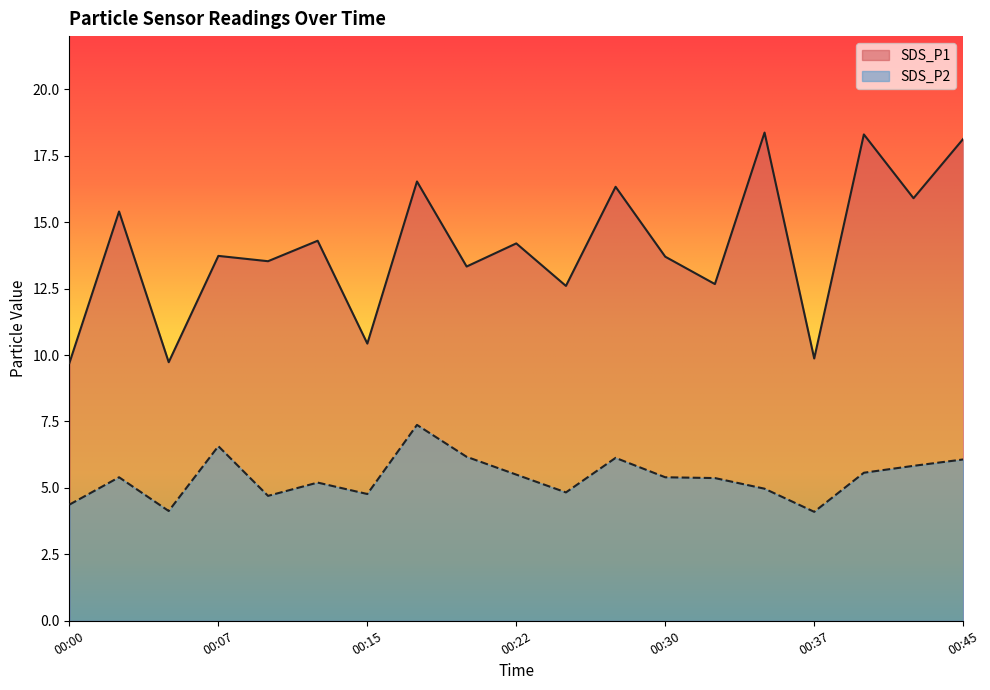

At which category is the sum across all series the highest?

00:45